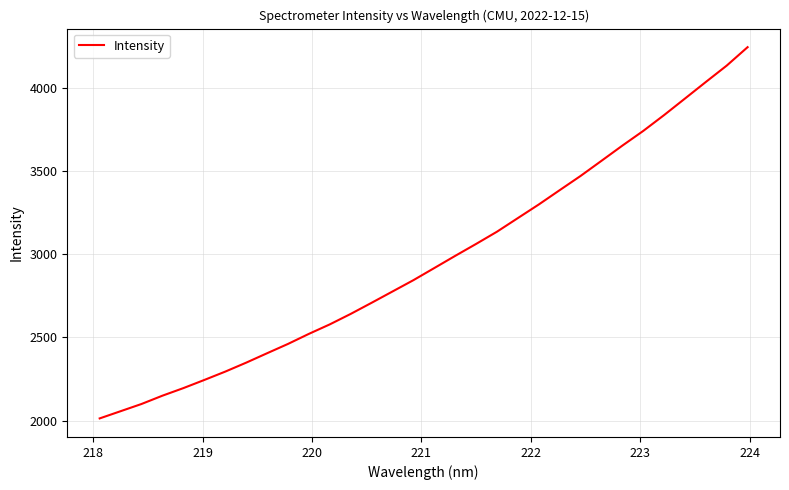

What is the maximum value shown in the chart?

4246.7